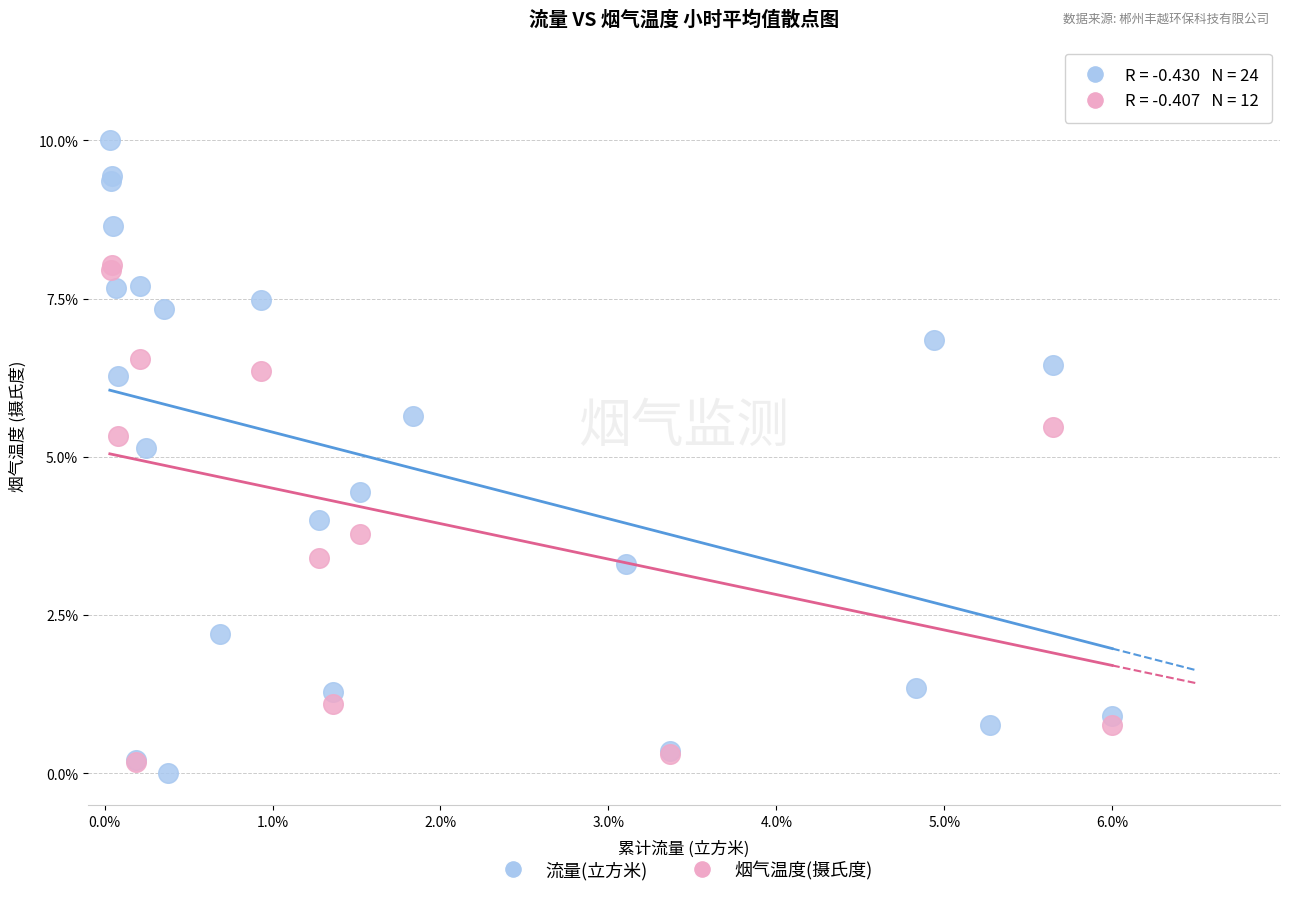

Which series reaches the maximum Y coordinate?

流量(立方米)